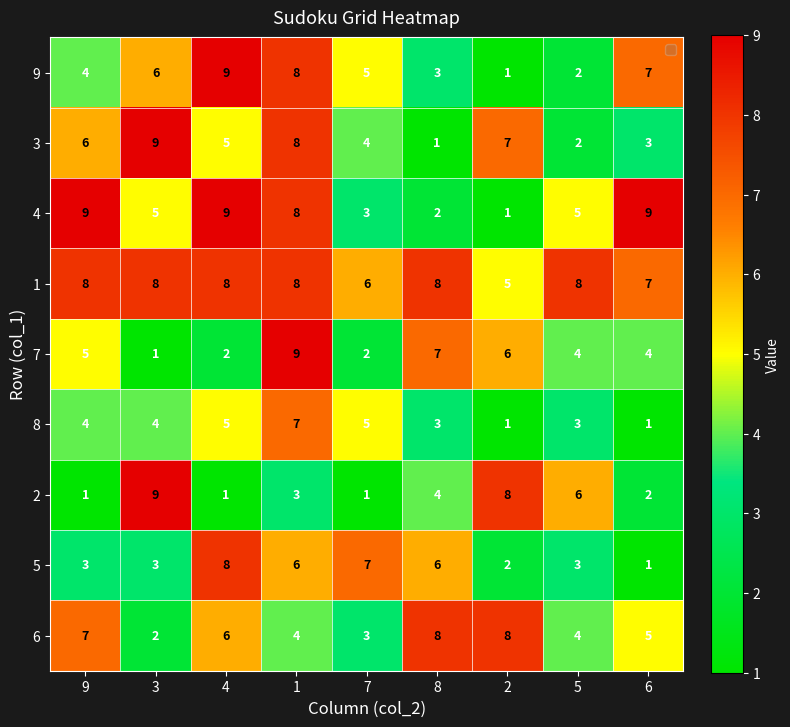

What is the spread (max minus min) of values at 7?

6